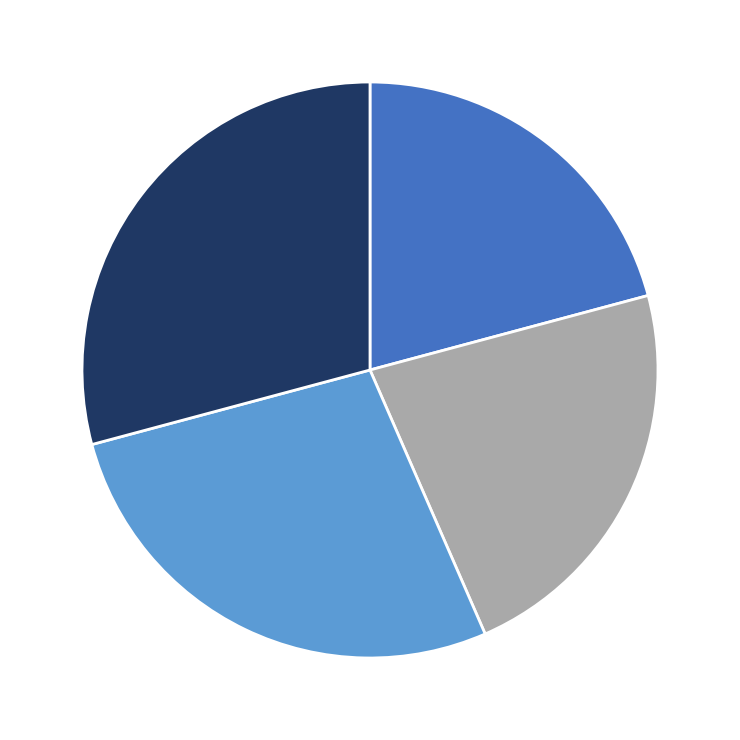

Is there any slice that represents more than half of the pie?

No